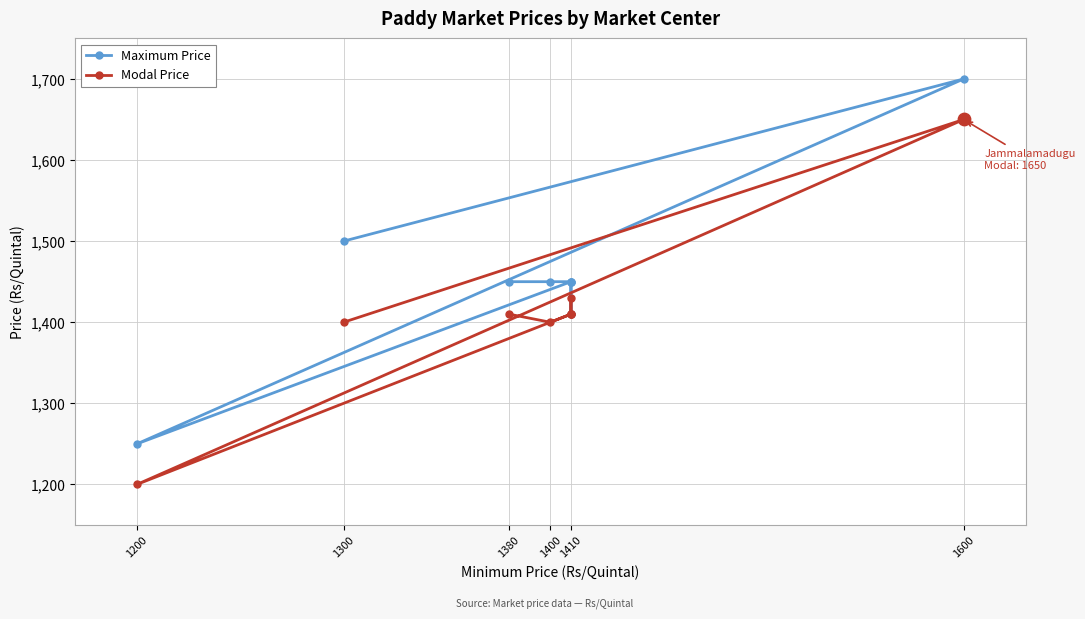

What is the total value across all series at 1410?

2880